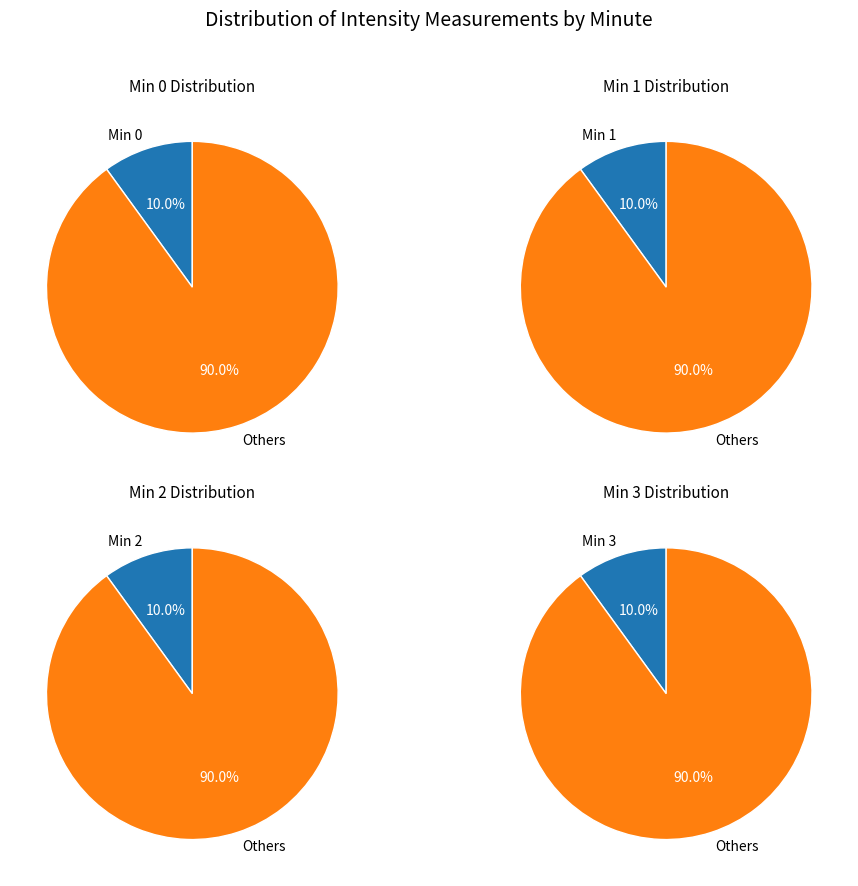

True or false: 2 accounts for 1% of the total.

False